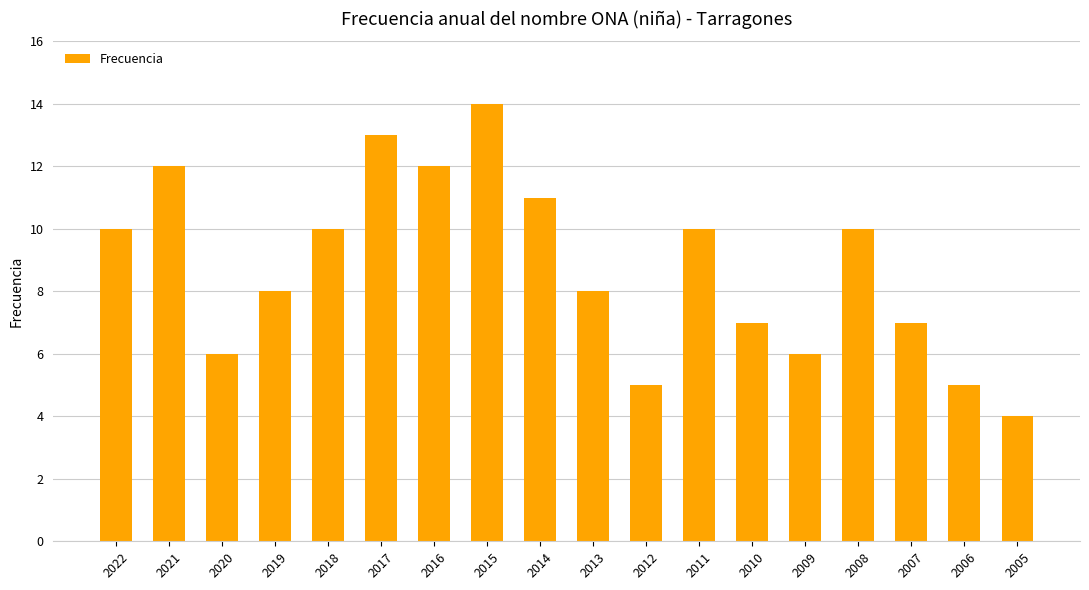

What is the difference between the maximum and minimum values?

10